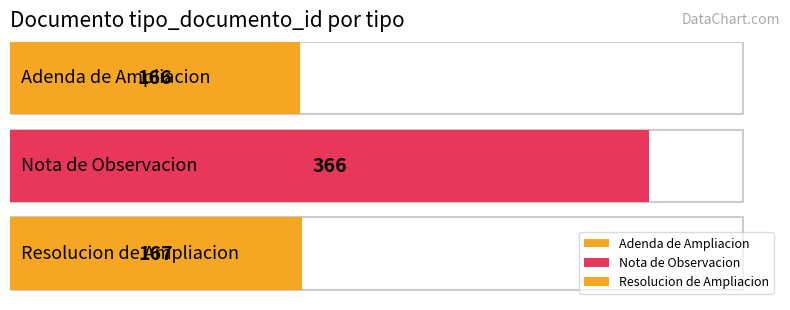

Reading left to right, list all the values displayed in this chart.

Adenda de Ampliacion=166	Nota de Observacion=366	Resolucion de Ampliacion=167